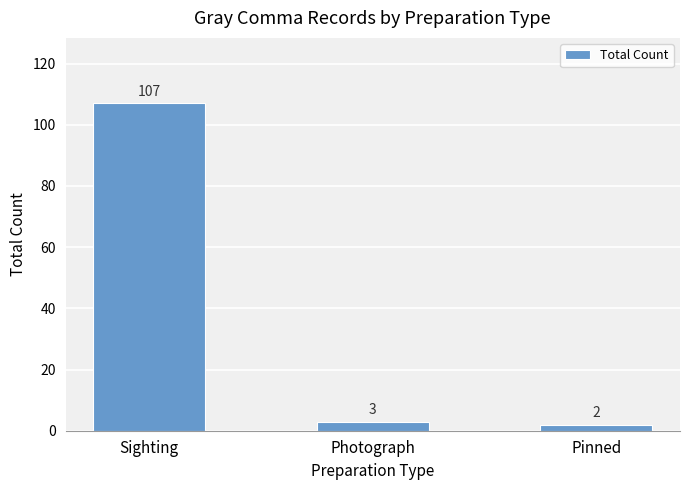

What is the value of the 1st bar from the left?

107